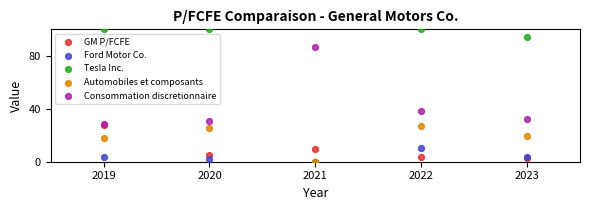

Across all series, what Y value is closest to 50?

38.3